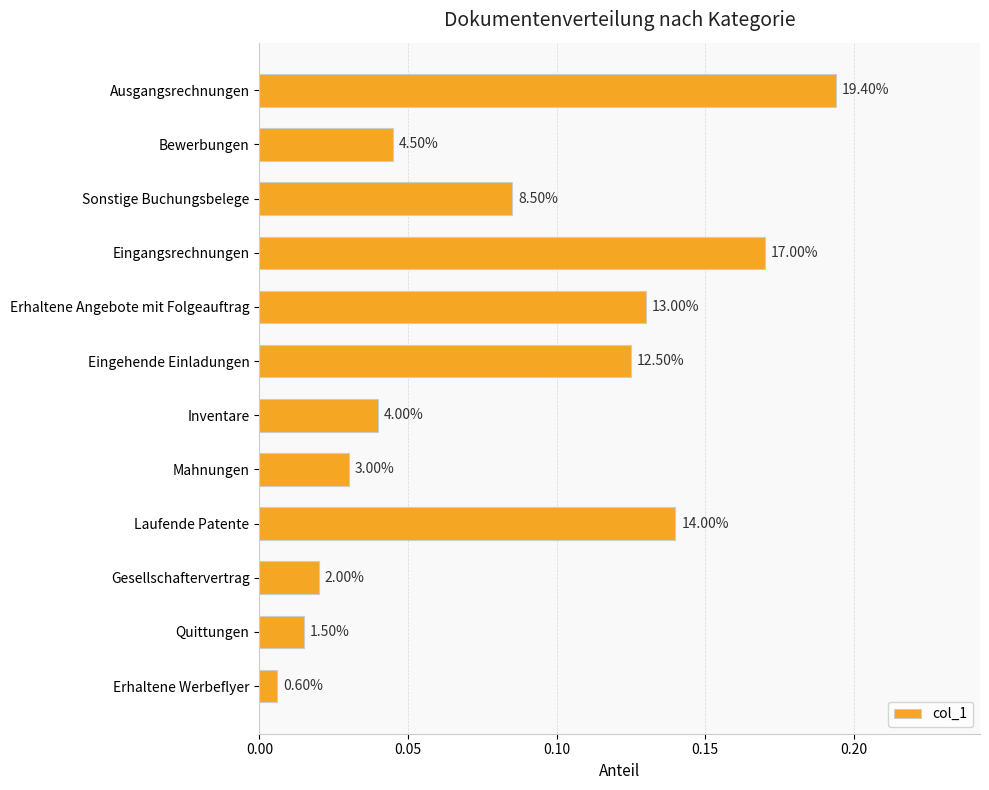

What is the difference between the maximum and second lowest values?

0.2